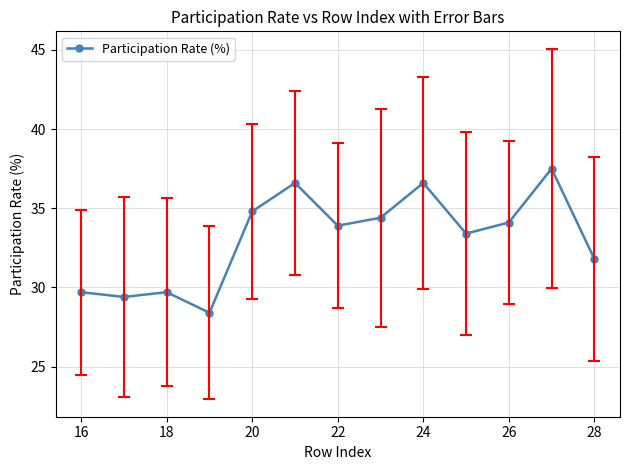

What is the average value?

33.1